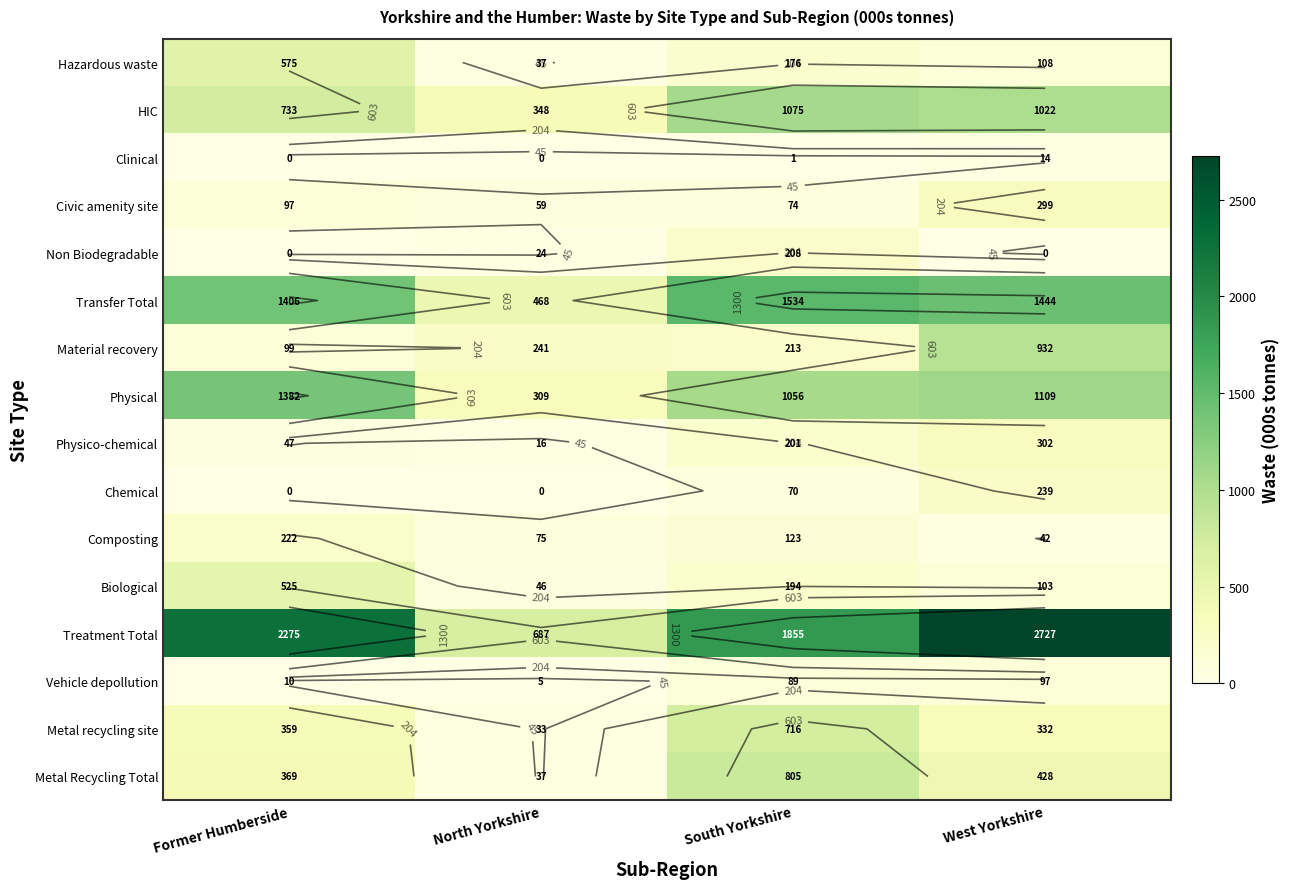

Which has a higher value, West Yorkshire or North Yorkshire?

West Yorkshire